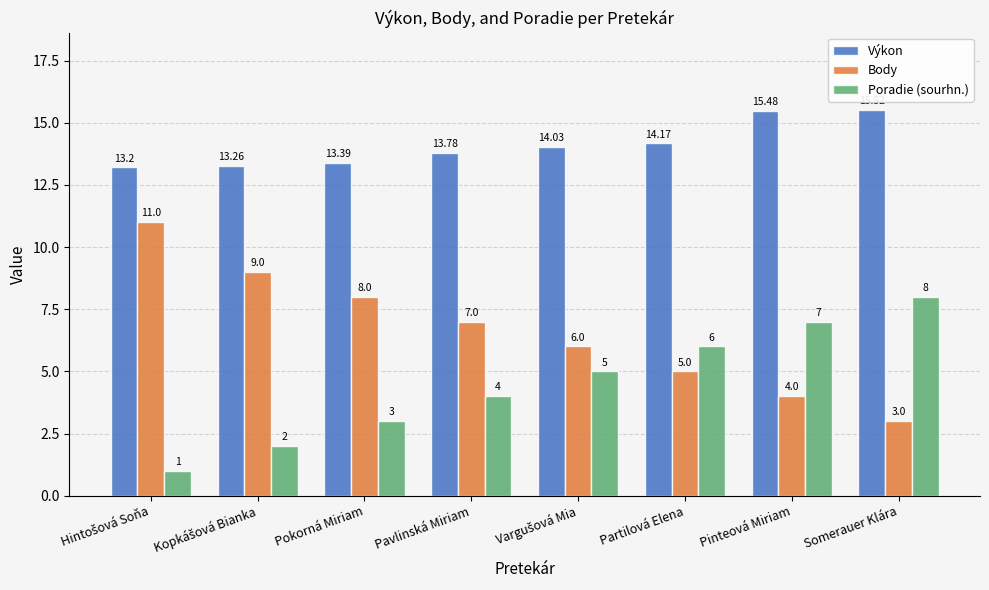

What is the greatest value displayed?

15.5